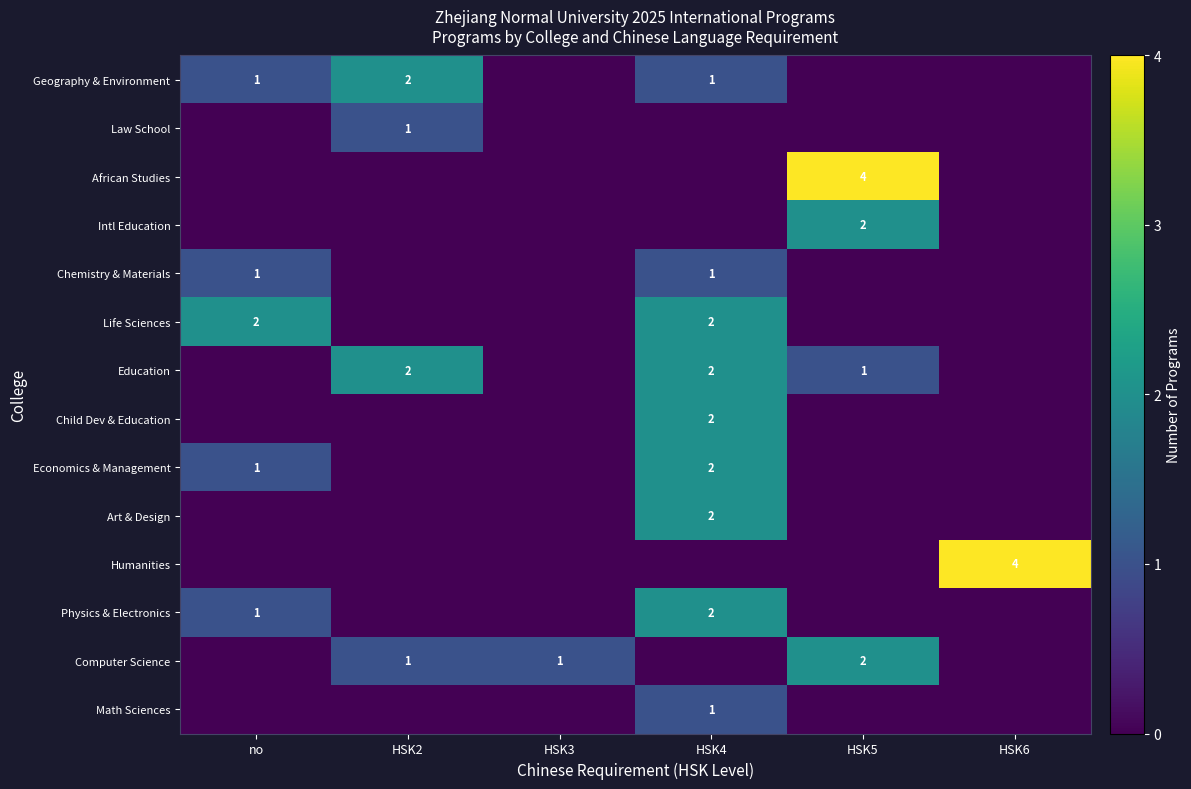

True or false: African Studies has a value of 4 at HSK5.

True